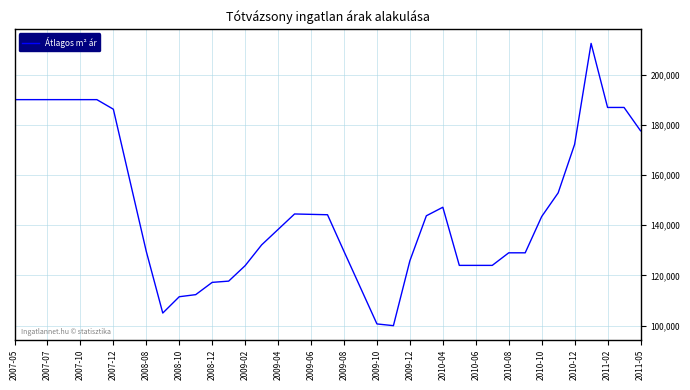

What is the greatest value displayed?

212398